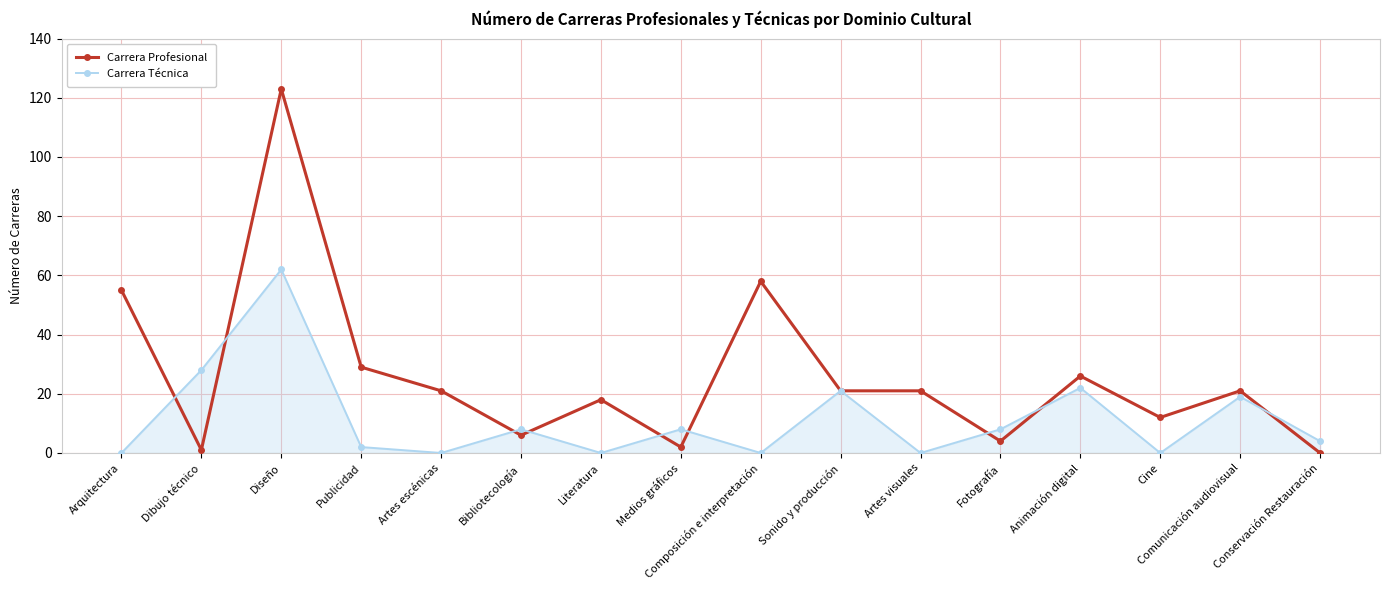

Where is the first local minimum for Carrera Técnica?

Artes escénicas